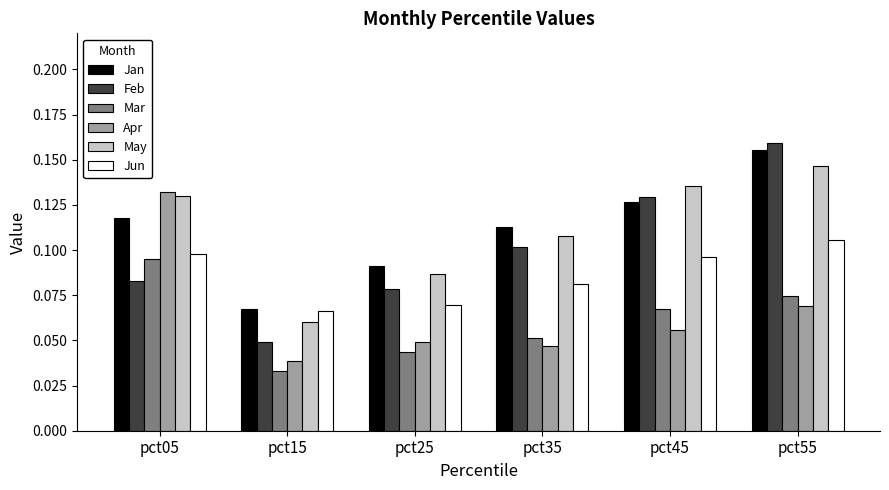

How many bars are there in each group?

6